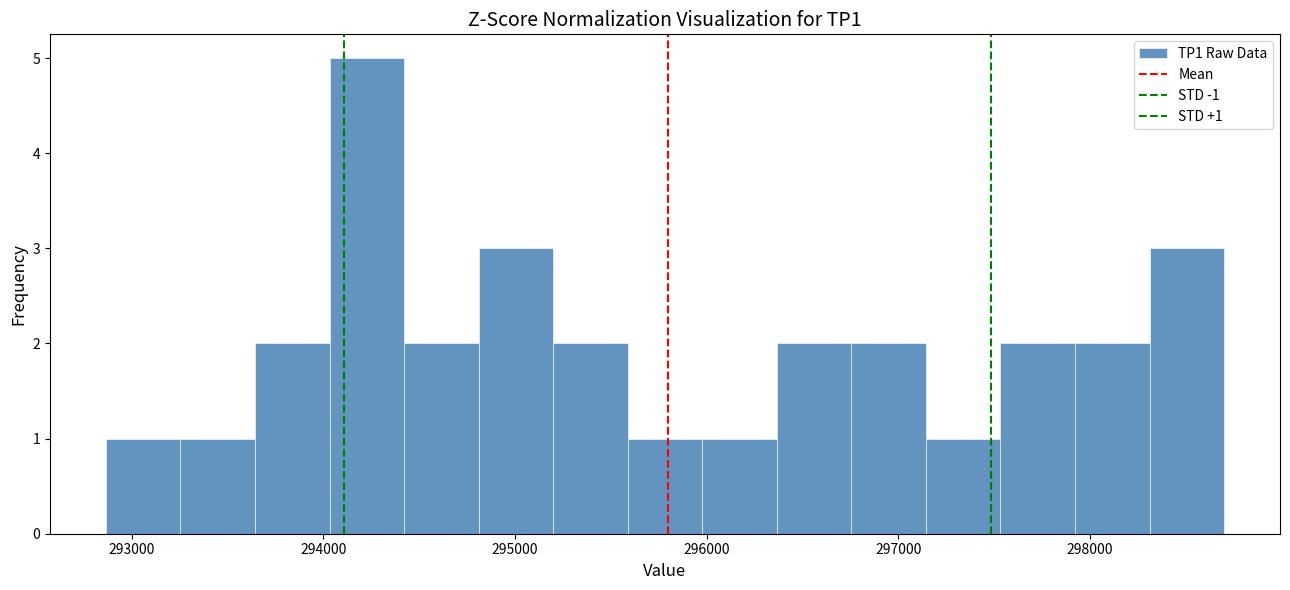

Around what value on the x-axis is the tallest bar? Give the approximate position of its centre, as read against the axis.

294200